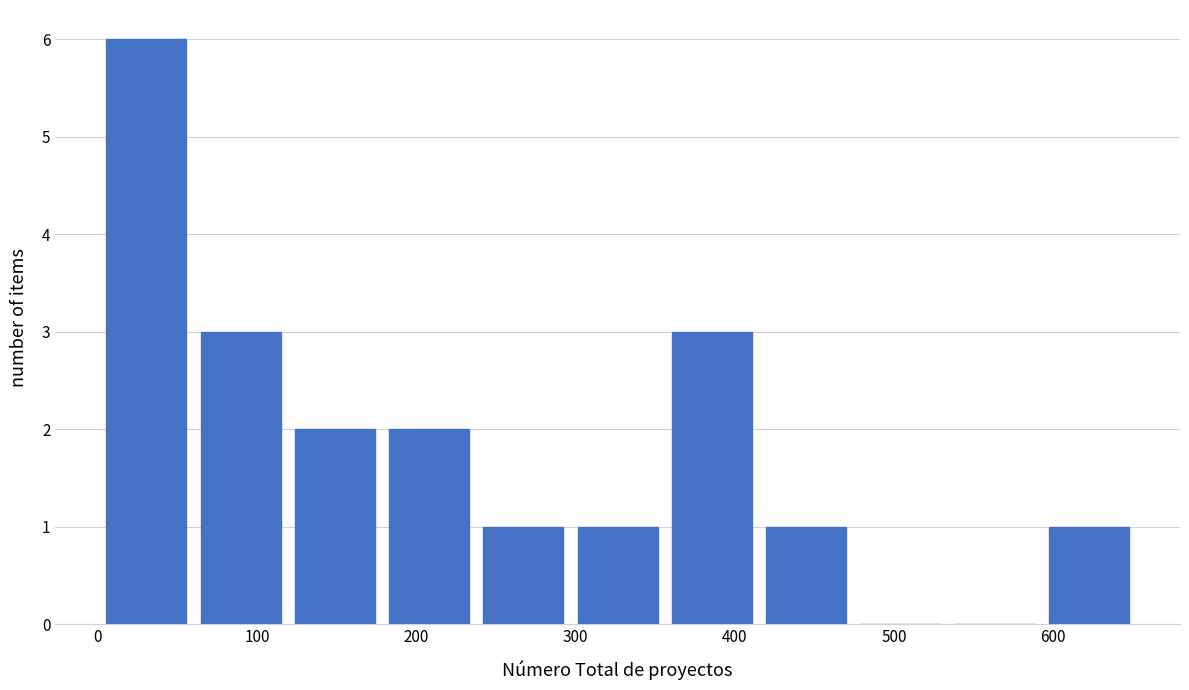

How tall is the bar that spans 0 to 60 on the x-axis? Neither the bar edges nor the heights are printed on the chart, so give them approximately, as read against the axes.

6